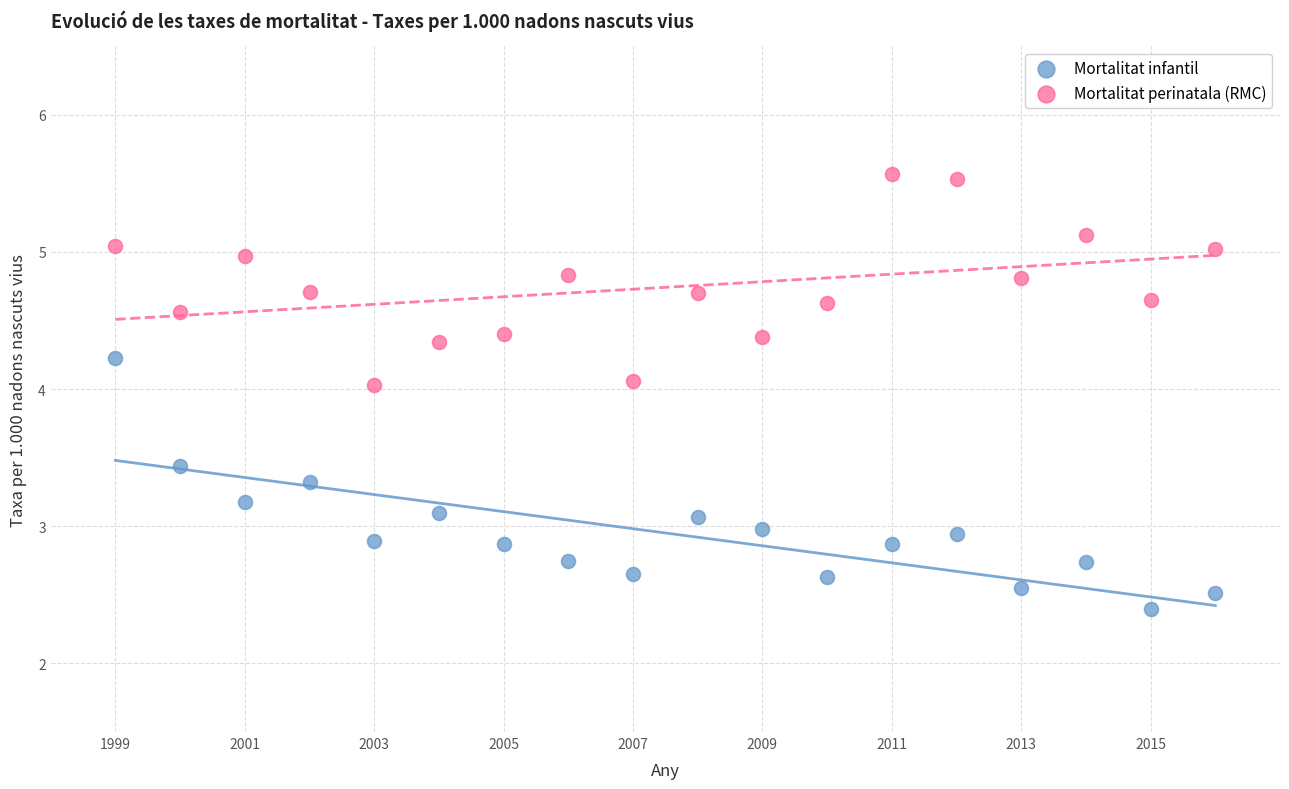

Across all data points, what is the range of X values (max minus min)?

17.0